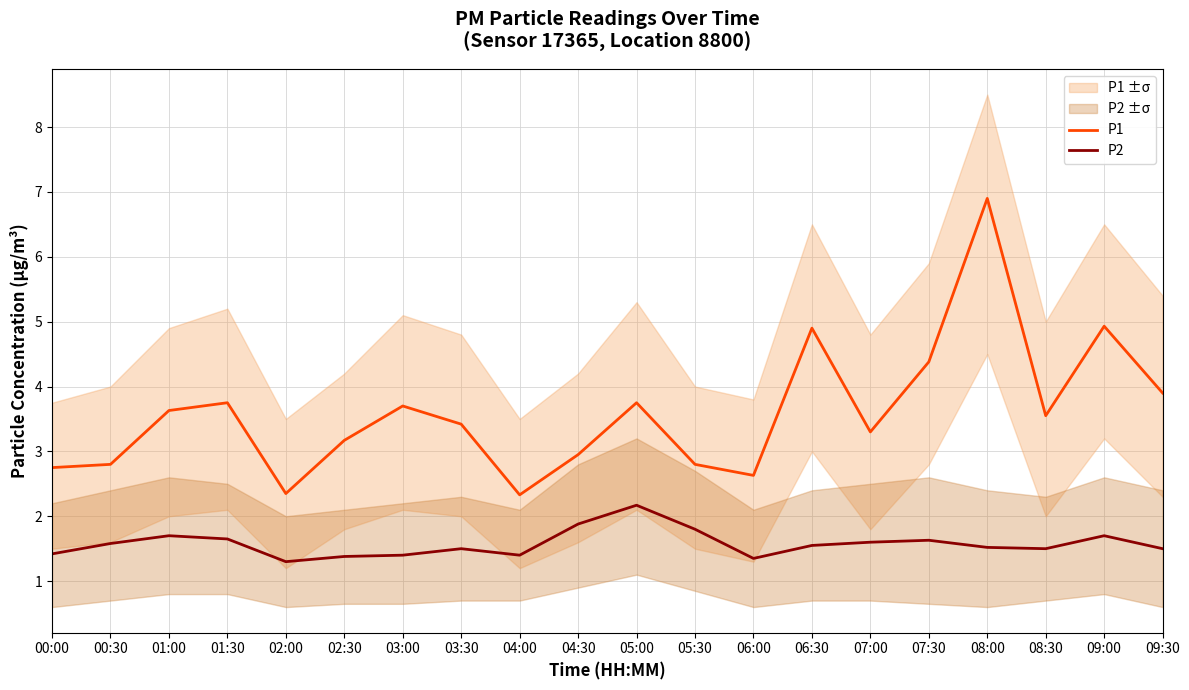

What is the greatest value displayed?

6.9